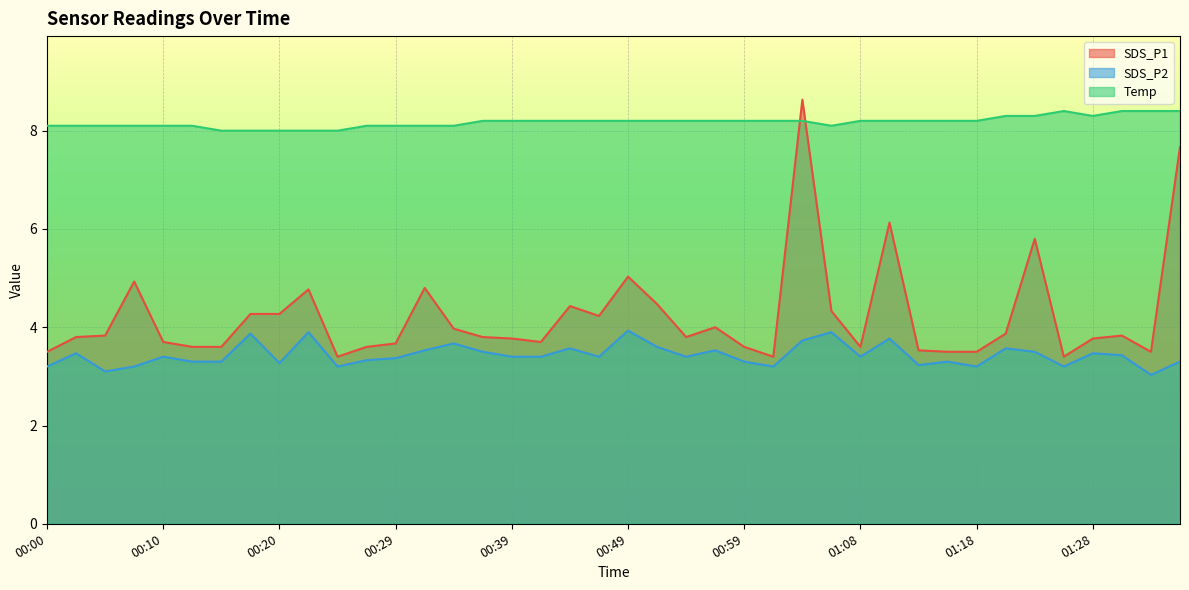

Reading left to right, what are all the values shown in this chart?

SDS_P1: 00:00=3.5	00:03=3.8	00:05=3.8	00:08=4.9	00:10=3.7	00:12=3.6	00:15=3.6	00:17=4.3	00:20=4.3	00:22=4.8	00:25=3.4	00:27=3.6	00:29=3.7	00:32=4.8	00:34=4.0	00:37=3.8	00:39=3.8	00:42=3.7	00:44=4.4	00:47=4.2	00:49=5.0	00:51=4.5	00:54=3.8	00:56=4.0	00:59=3.6	01:01=3.4	01:04=8.6	01:06=4.3	01:08=3.6	01:11=6.1	01:13=3.5	01:16=3.5	01:18=3.5	01:21=3.9	01:23=5.8	01:26=3.4	01:28=3.8	01:30=3.8	01:33=3.5	01:35=7.7
SDS_P2: 00:00=3.2	00:03=3.5	00:05=3.1	00:08=3.2	00:10=3.4	00:12=3.3	00:15=3.3	00:17=3.9	00:20=3.3	00:22=3.9	00:25=3.2	00:27=3.3	00:29=3.4	00:32=3.5	00:34=3.7	00:37=3.5	00:39=3.4	00:42=3.4	00:44=3.6	00:47=3.4	00:49=3.9	00:51=3.6	00:54=3.4	00:56=3.5	00:59=3.3	01:01=3.2	01:04=3.7	01:06=3.9	01:08=3.4	01:11=3.8	01:13=3.2	01:16=3.3	01:18=3.2	01:21=3.6	01:23=3.5	01:26=3.2	01:28=3.5	01:30=3.4	01:33=3.0	01:35=3.3
Temp: 00:00=8.1	00:03=8.1	00:05=8.1	00:08=8.1	00:10=8.1	00:12=8.1	00:15=8.0	00:17=8.0	00:20=8.0	00:22=8.0	00:25=8.0	00:27=8.1	00:29=8.1	00:32=8.1	00:34=8.1	00:37=8.2	00:39=8.2	00:42=8.2	00:44=8.2	00:47=8.2	00:49=8.2	00:51=8.2	00:54=8.2	00:56=8.2	00:59=8.2	01:01=8.2	01:04=8.2	01:06=8.1	01:08=8.2	01:11=8.2	01:13=8.2	01:16=8.2	01:18=8.2	01:21=8.3	01:23=8.3	01:26=8.4	01:28=8.3	01:30=8.4	01:33=8.4	01:35=8.4